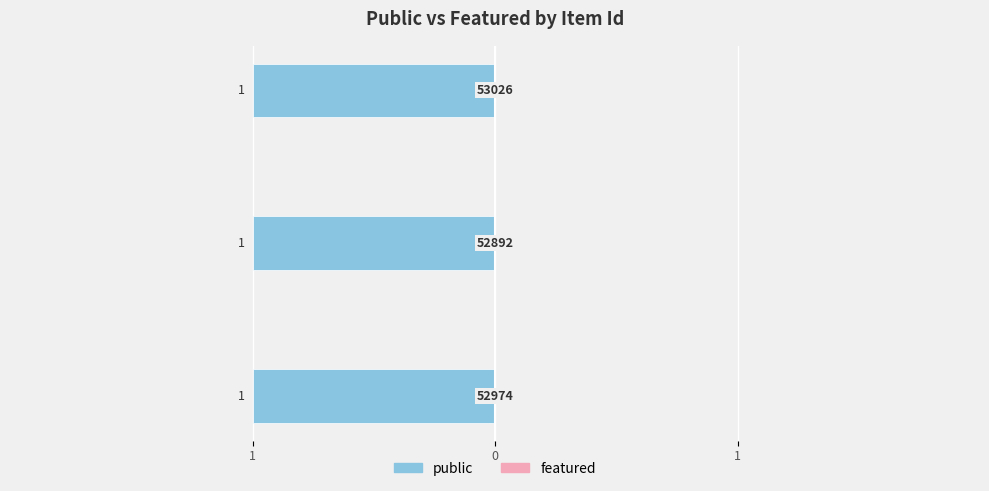

What is the spread (max minus min) of values at 53026?

1